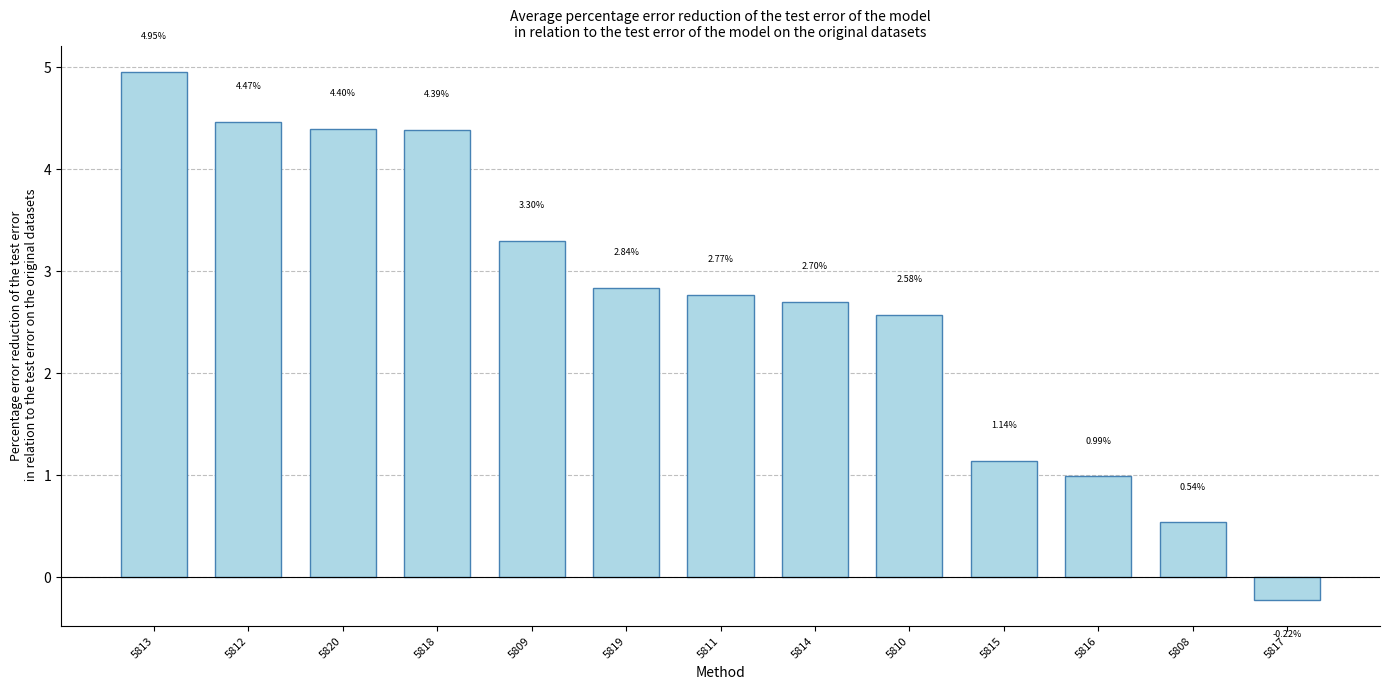

Rank the categories by value from highest to lowest.

5813, 5812, 5820, 5818, 5809, 5819, 5811, 5814, 5810, 5815, 5816, 5808, 5817